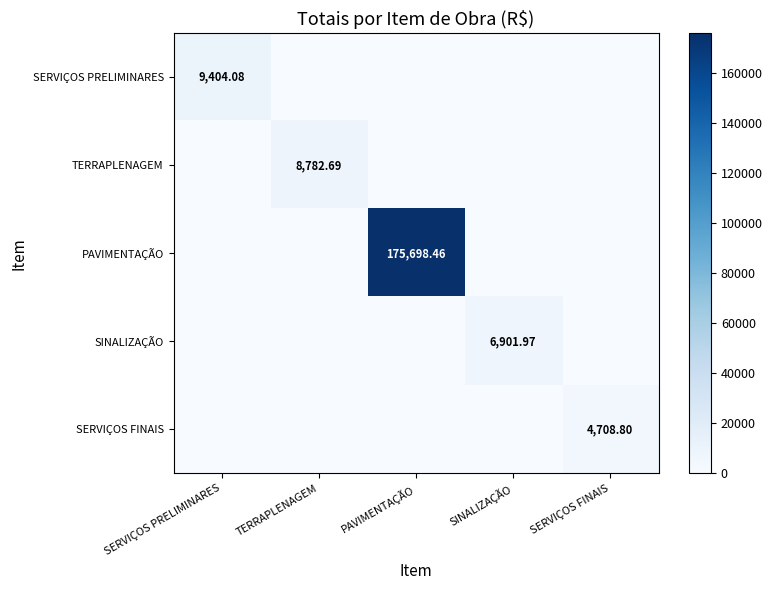

Which series has the widest spread of values?

PAVIMENTAÇÃO